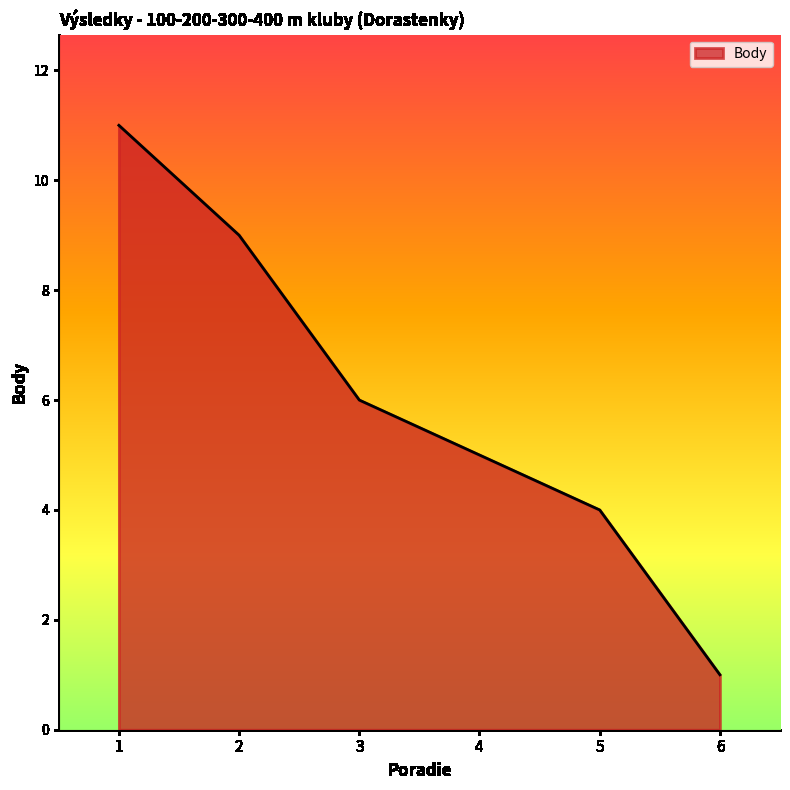

List the labels in order of value, largest first.

1, 2, 3, 4, 5, 6